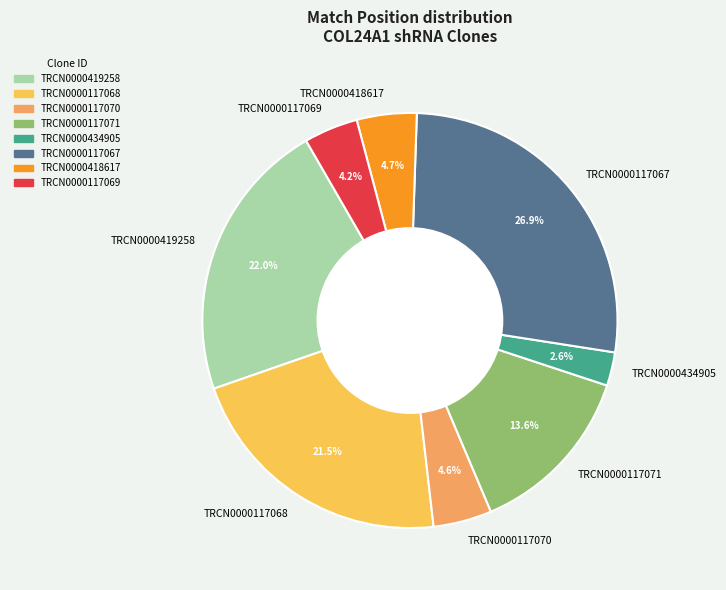

What portion of the pie excludes TRCN0000434905?

97.4%